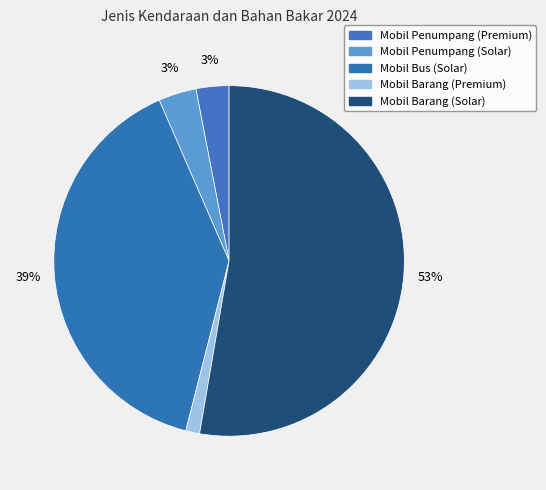

Does any single category account for the majority?

Yes